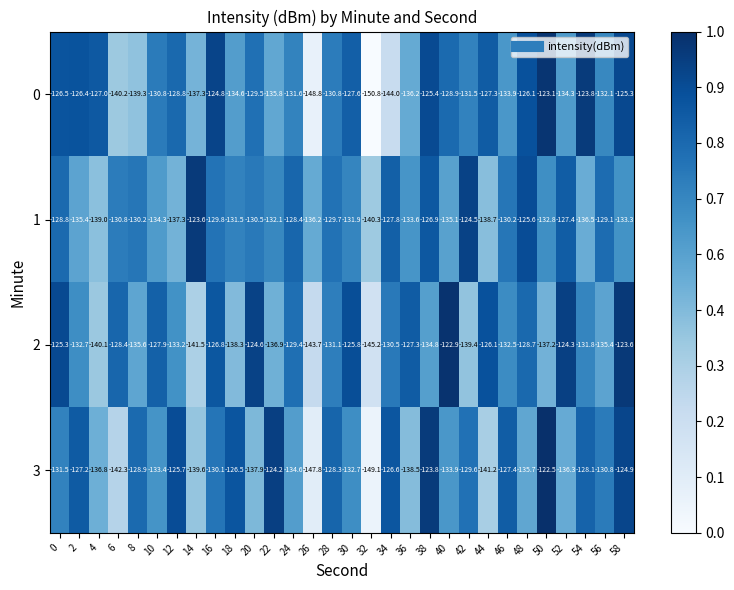

Which category has the highest value across all series?

50